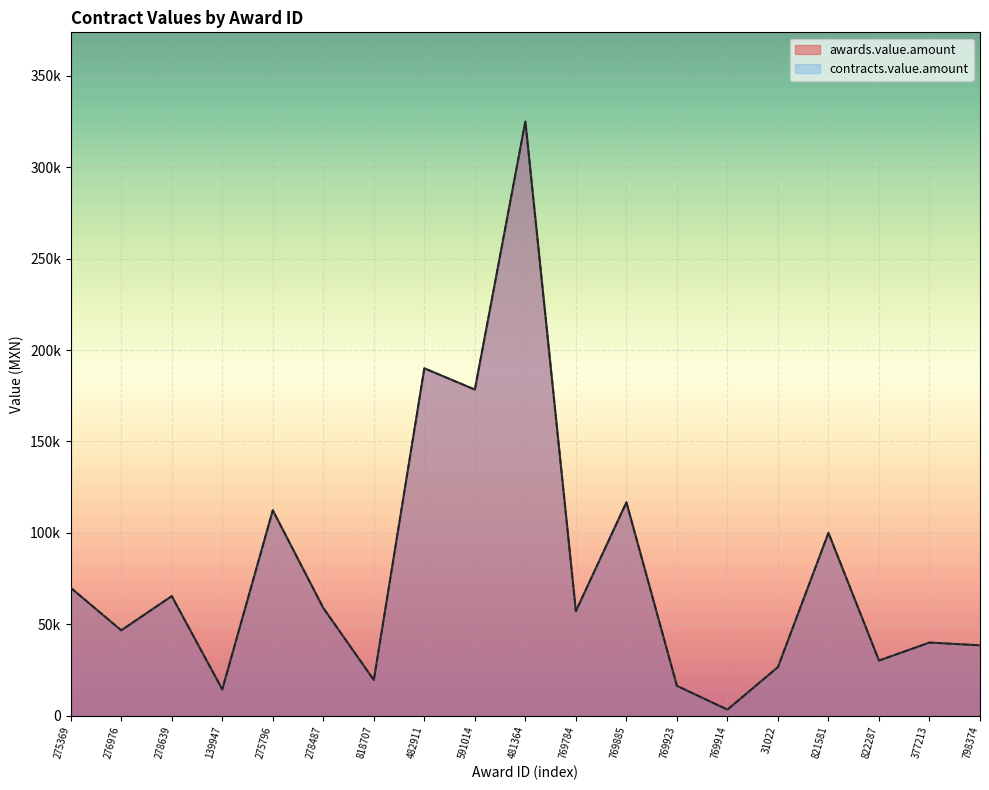

What is the label of the 8th point from the left?

482911